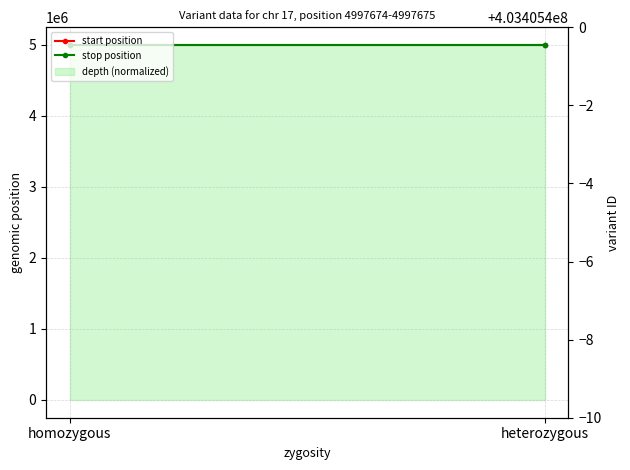

Which series changed the most between homozygous and heterozygous?

variant ID